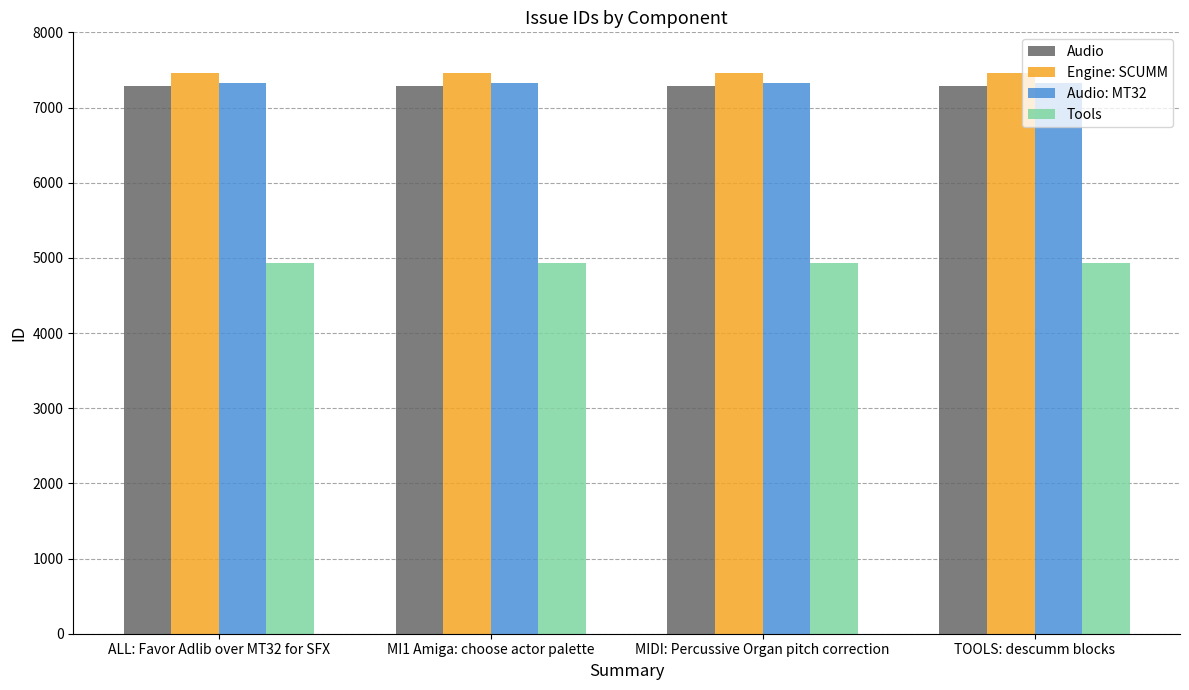

What is the minimum value for Audio?

7283